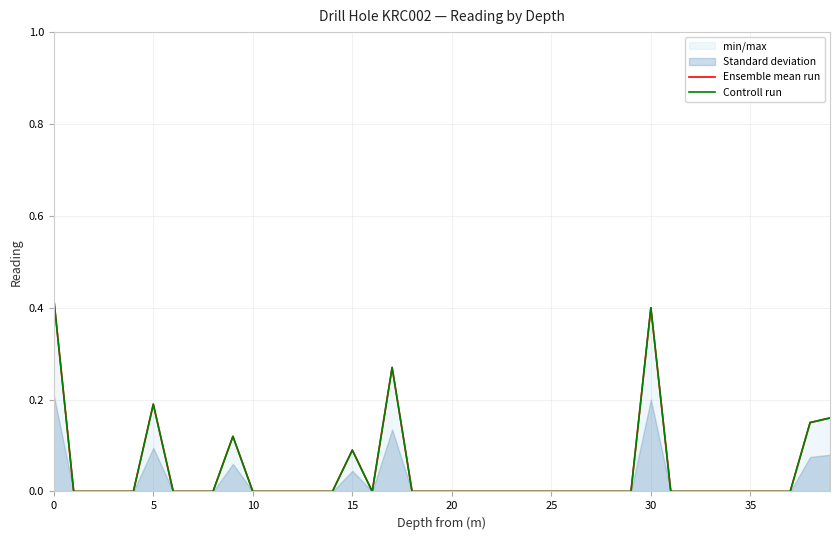

What is the greatest value displayed?

0.4